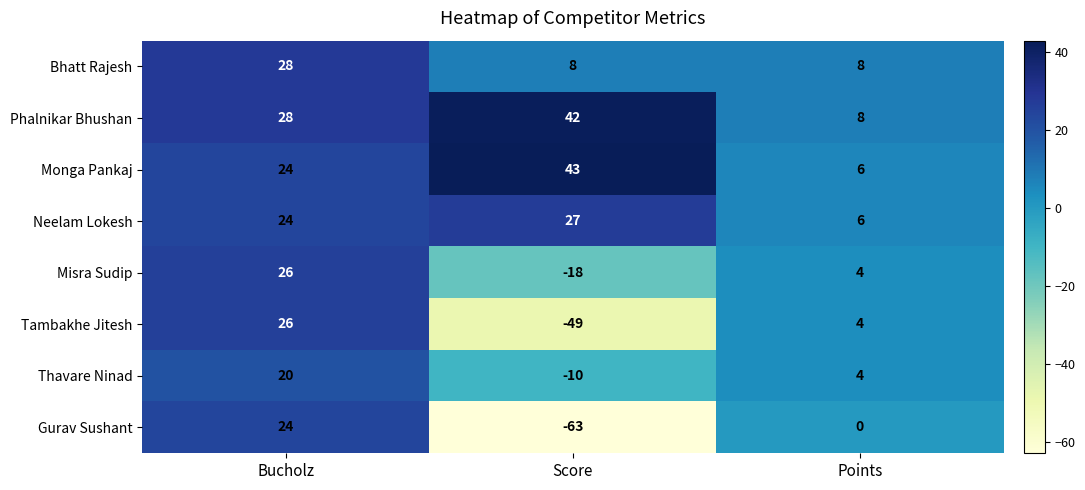

What is the sum of all Misra Sudip values?

12